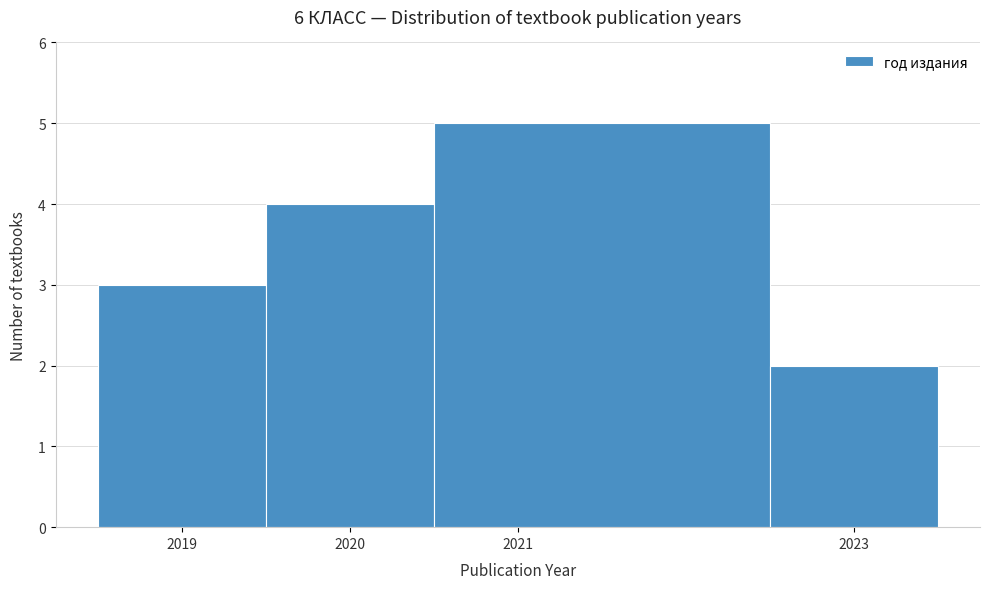

Over which range of the x-axis is the bar tallest?

2020.5 to 2022.5